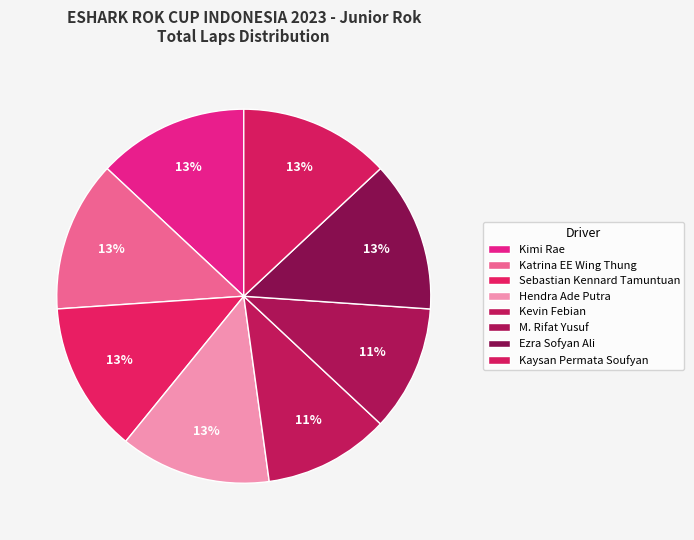

Is M. Rifat Yusuf the majority of the pie?

No